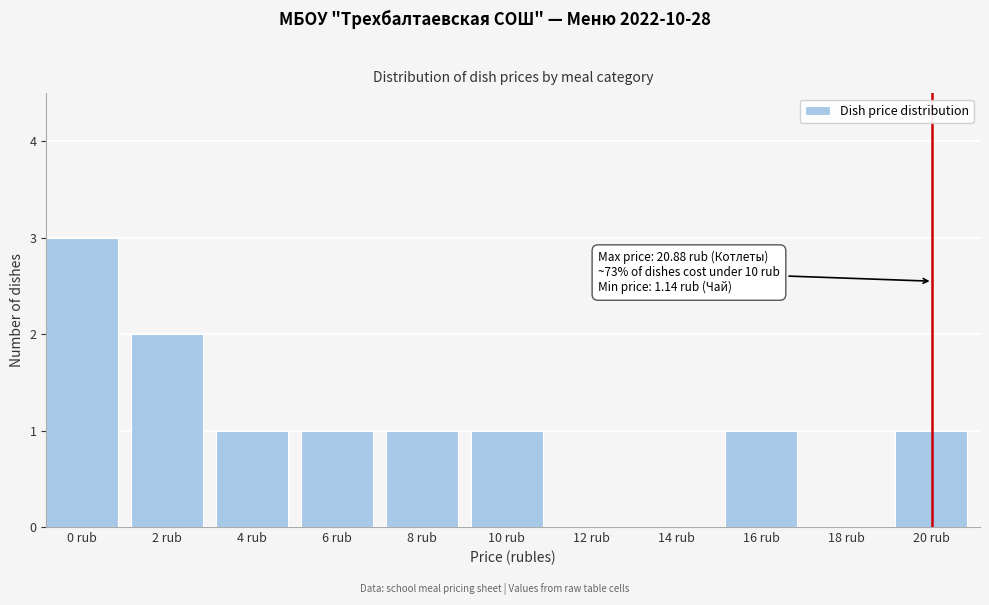

Reading left to right, transcribe all the data shown in this chart.

0 rub=3	2 rub=2	4 rub=1	6 rub=1	8 rub=1	10 rub=1	12 rub=0	14 rub=0	16 rub=1	18 rub=0	20 rub=1